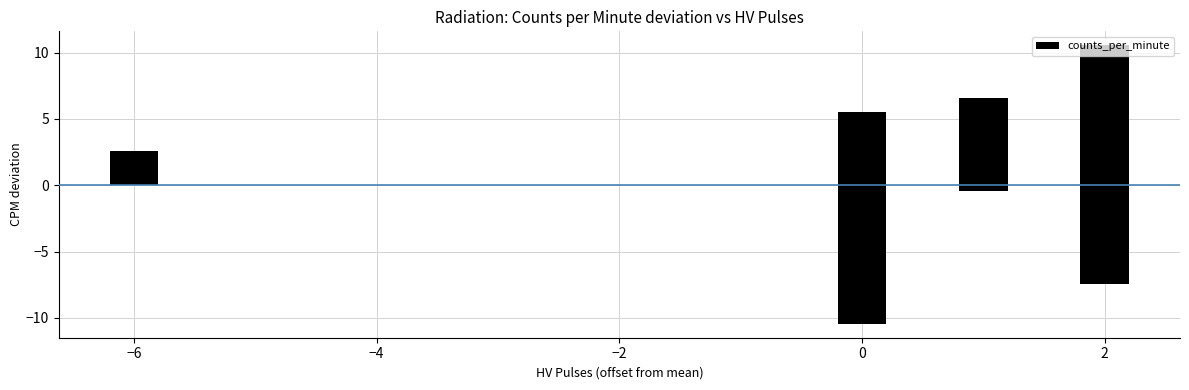

What is the difference between the maximum and minimum values?

21.0